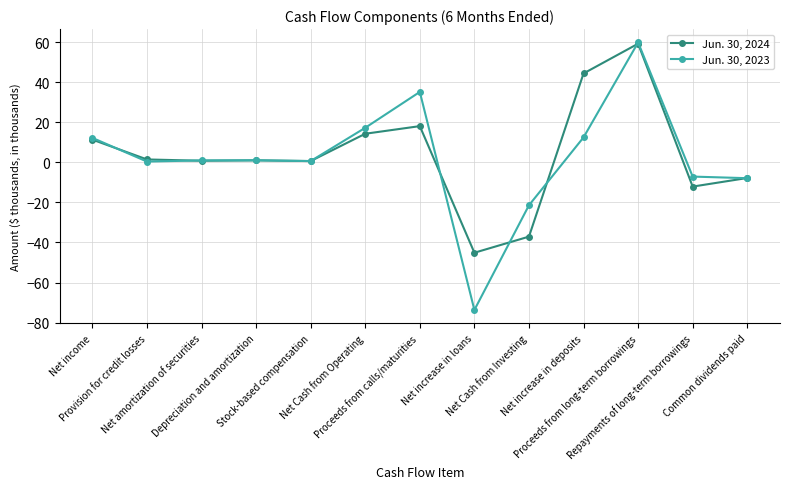

What is the difference between the maximum and minimum values in the Jun. 30, 2024 series?

104.5